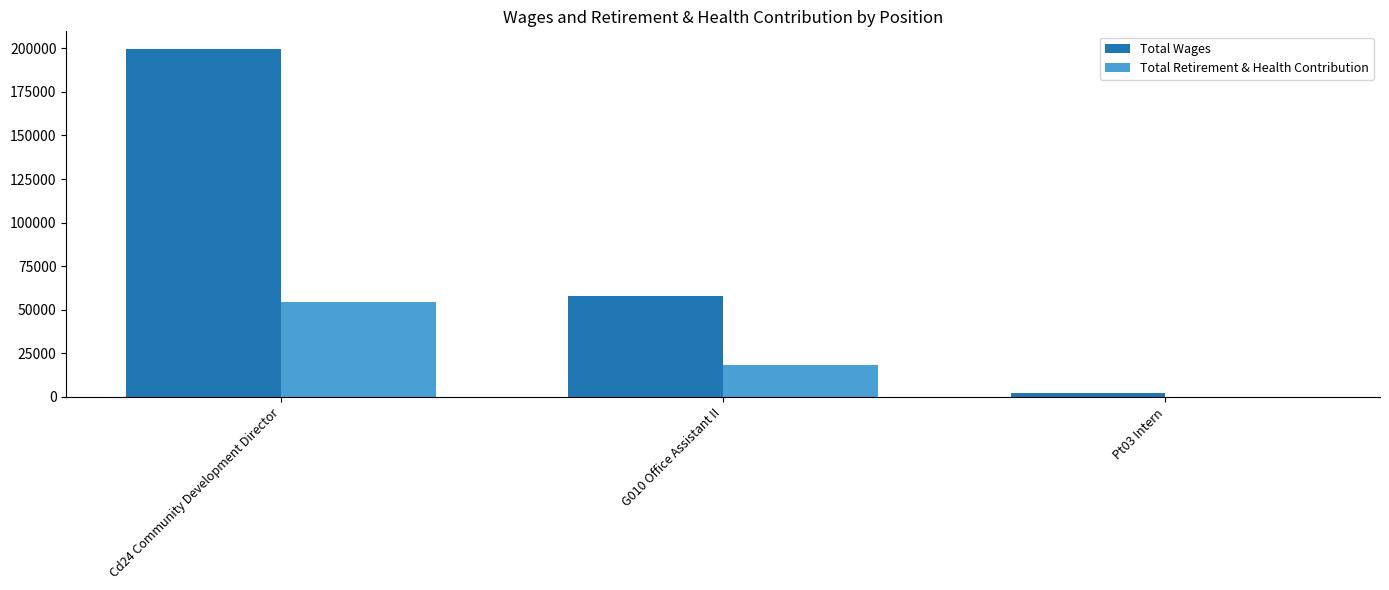

The value of Total Retirement & Health Contribution at Cd24 Community Development Director is 54233. True or false?

True